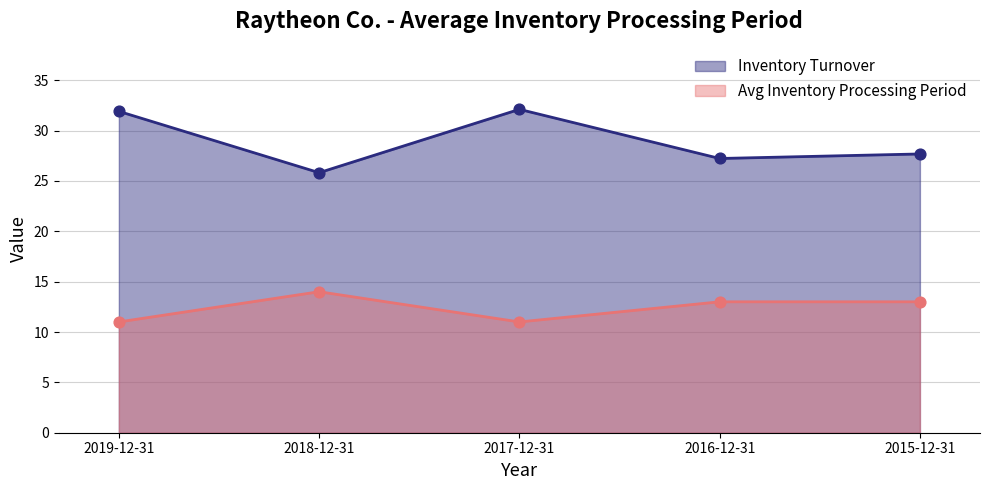

At how many categories does at least one series exceed 15?

5